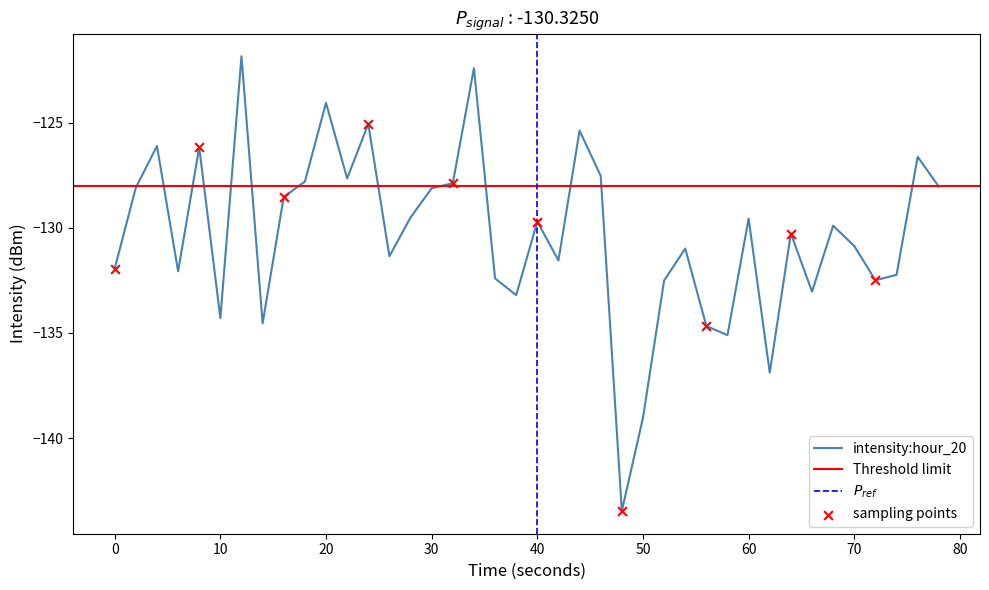

True or false: intensity:hour_20 has a value of -84.9 at 50.

False